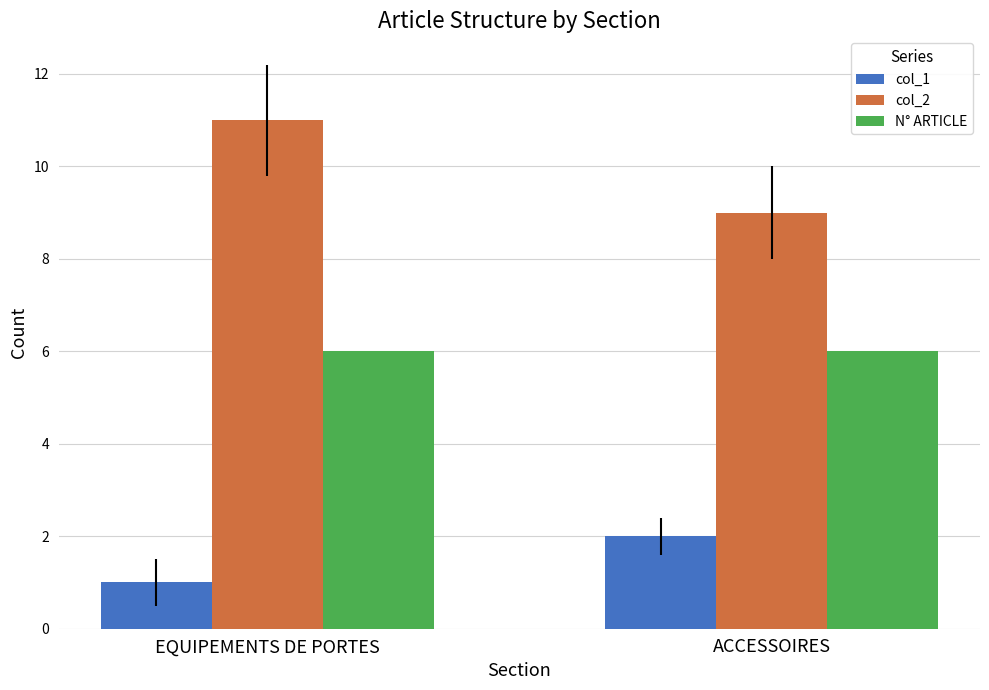

Which series changed the most between EQUIPEMENTS DE PORTES and ACCESSOIRES?

col_2